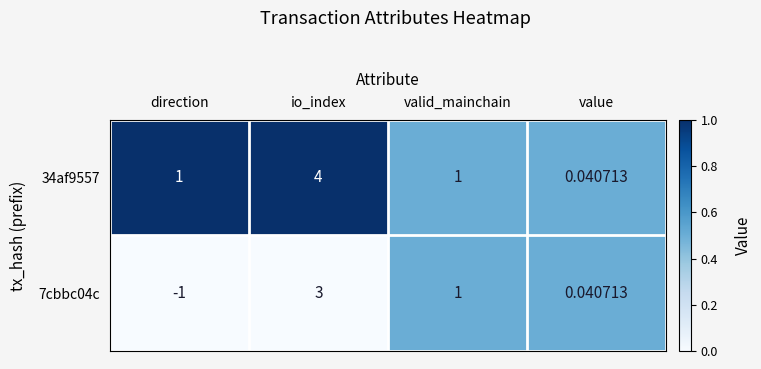

Rank the categories by 7cbbc04c value from lowest to highest.

direction, value, valid_mainchain, io_index